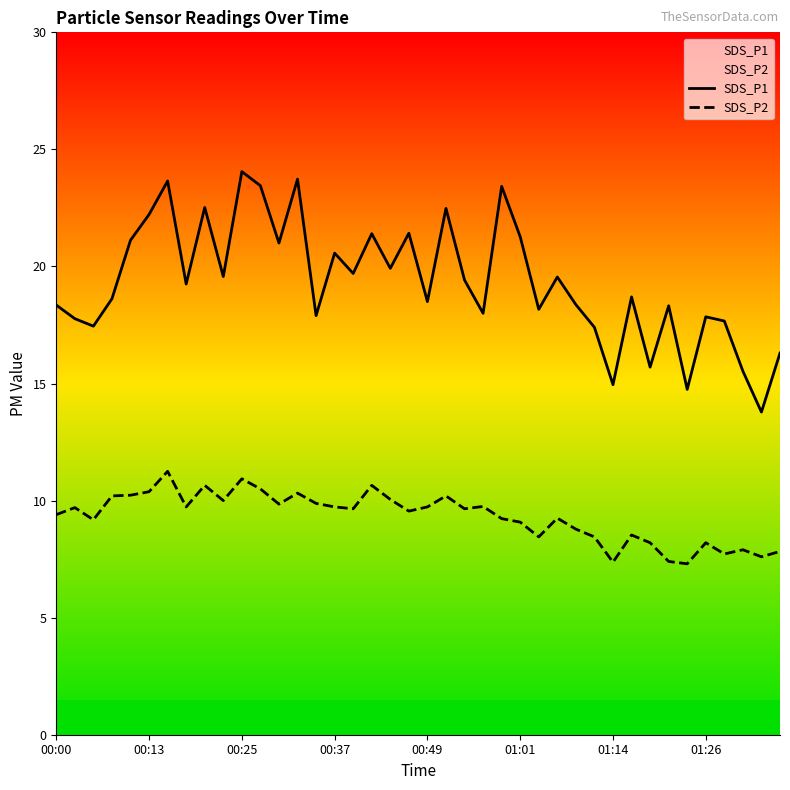

True or false: SDS_P1 and SDS_P2 intersect in this chart.

False